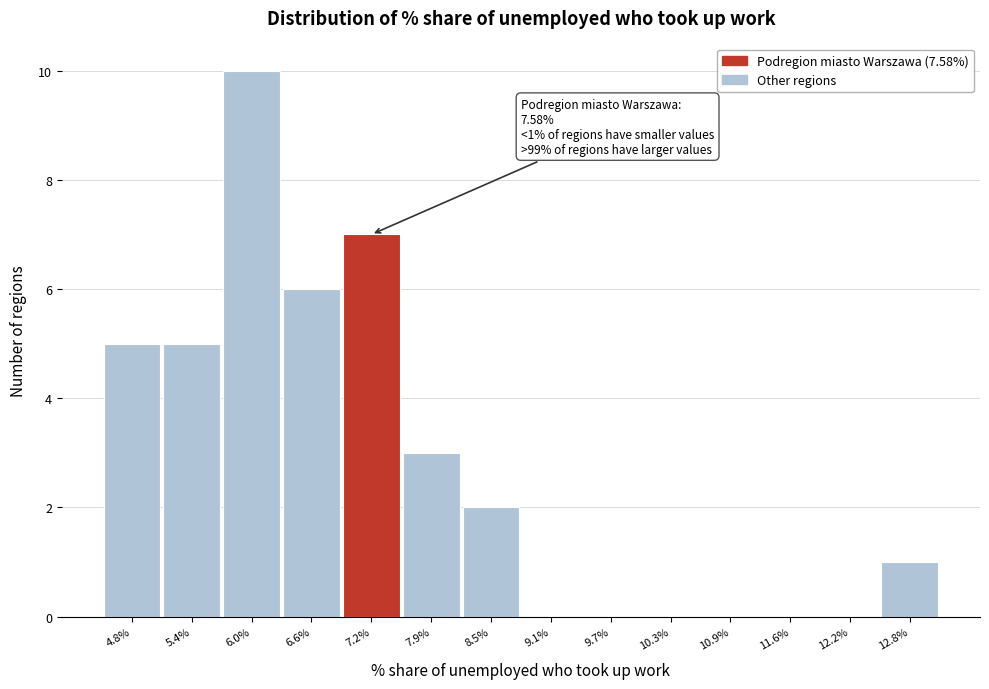

Reading left to right, transcribe all the data shown in this chart.

4.8%=5	5.4%=5	6.0%=10	6.6%=6	7.2%=7	7.9%=3	8.5%=2	9.1%=0	9.7%=0	10.3%=0	10.9%=0	11.6%=0	12.2%=0	12.8%=1